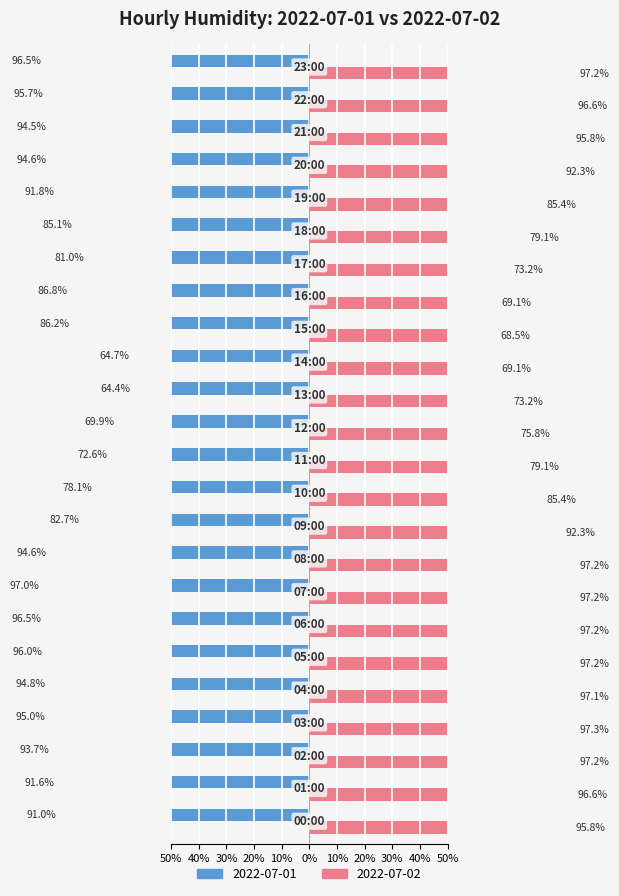

What are all the series names shown in the legend?

2022-07-01, 2022-07-02